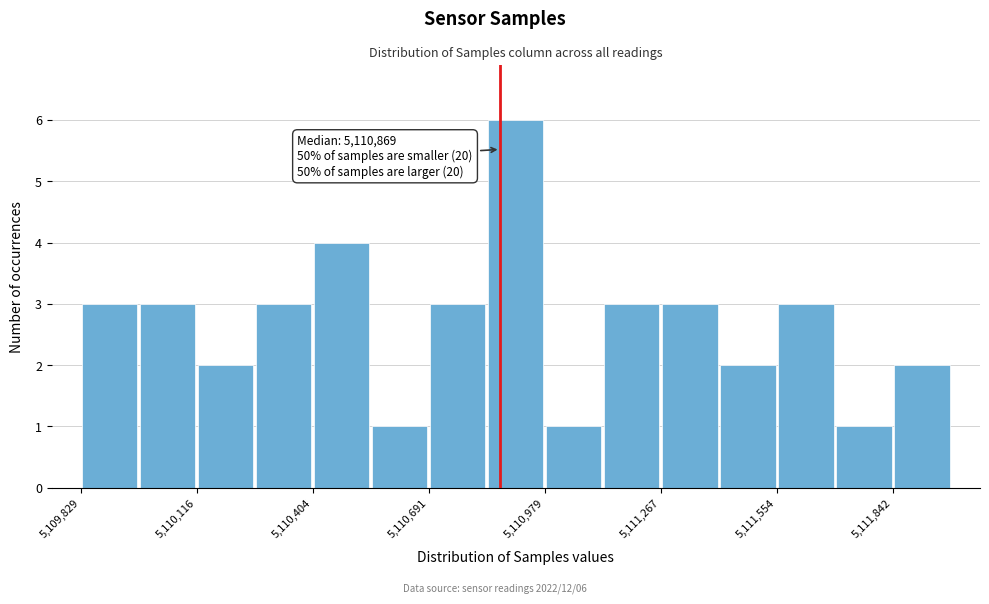

Around what value on the x-axis is the tallest bar? Give the approximate position of its centre, as read against the axis.

5110900